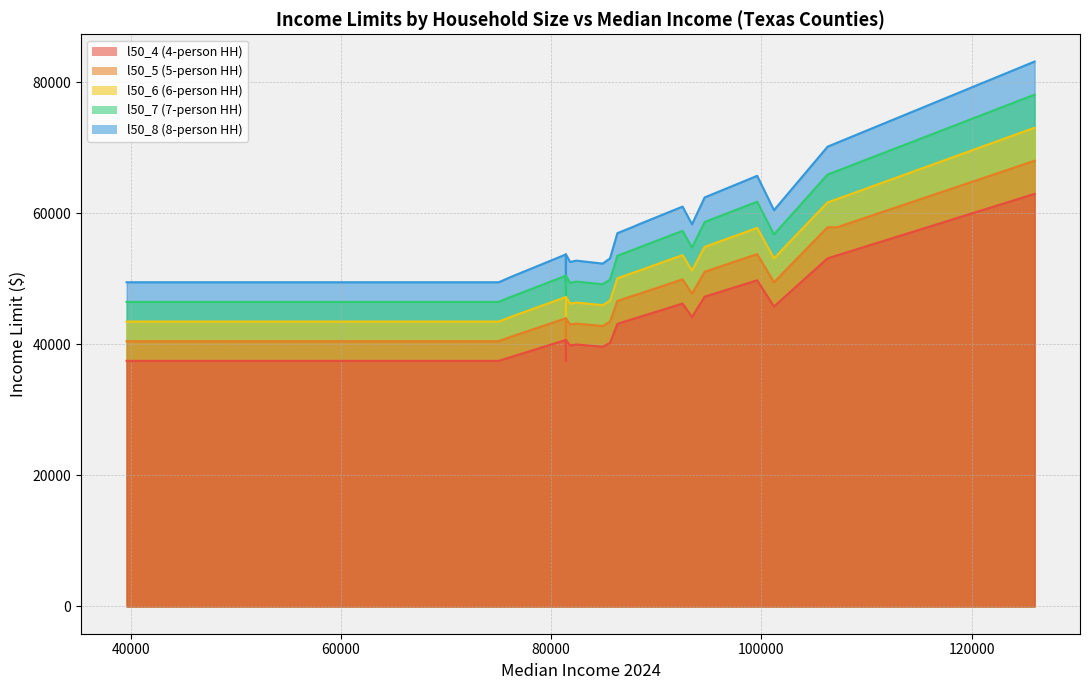

What is the total value across all series at 87700?

254450